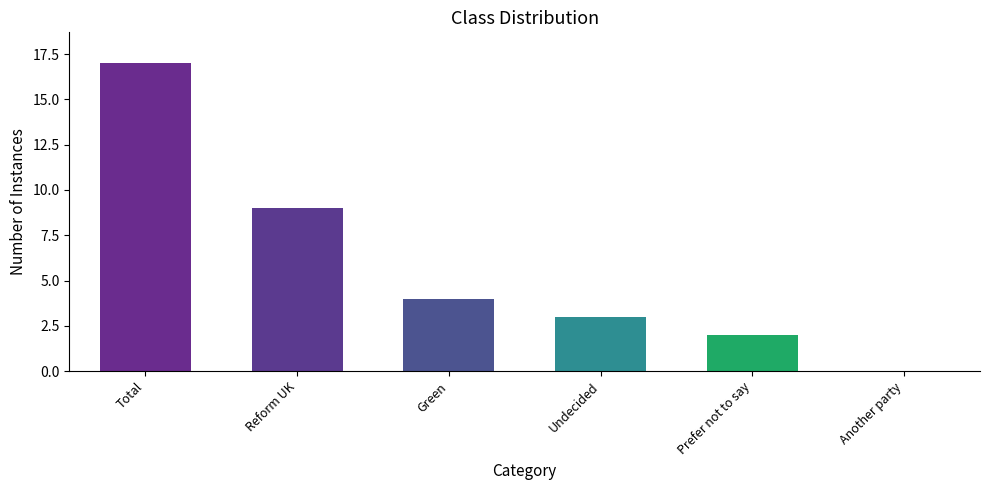

Which has a higher value, Another party or Reform UK?

Reform UK